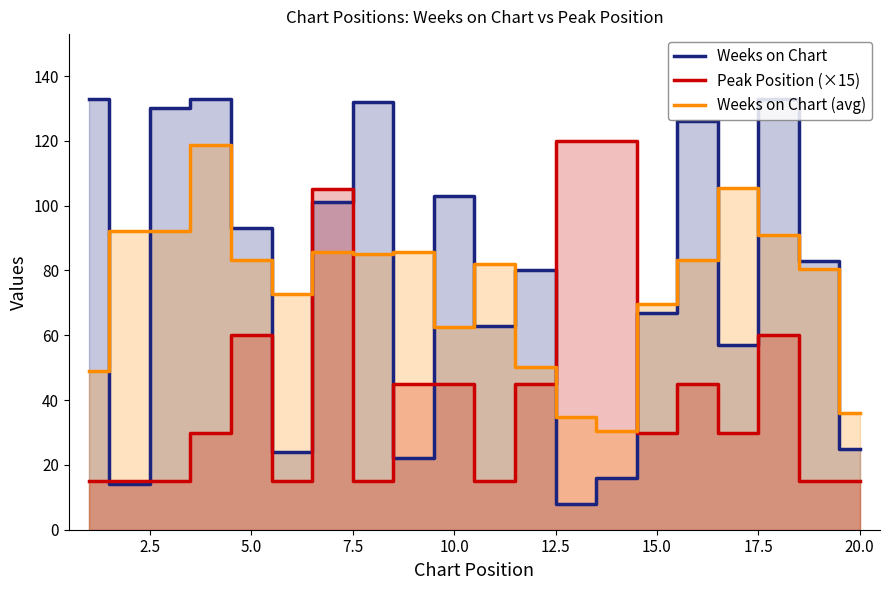

True or false: Peak Position (×15) and Weeks on Chart (avg) intersect in this chart.

True